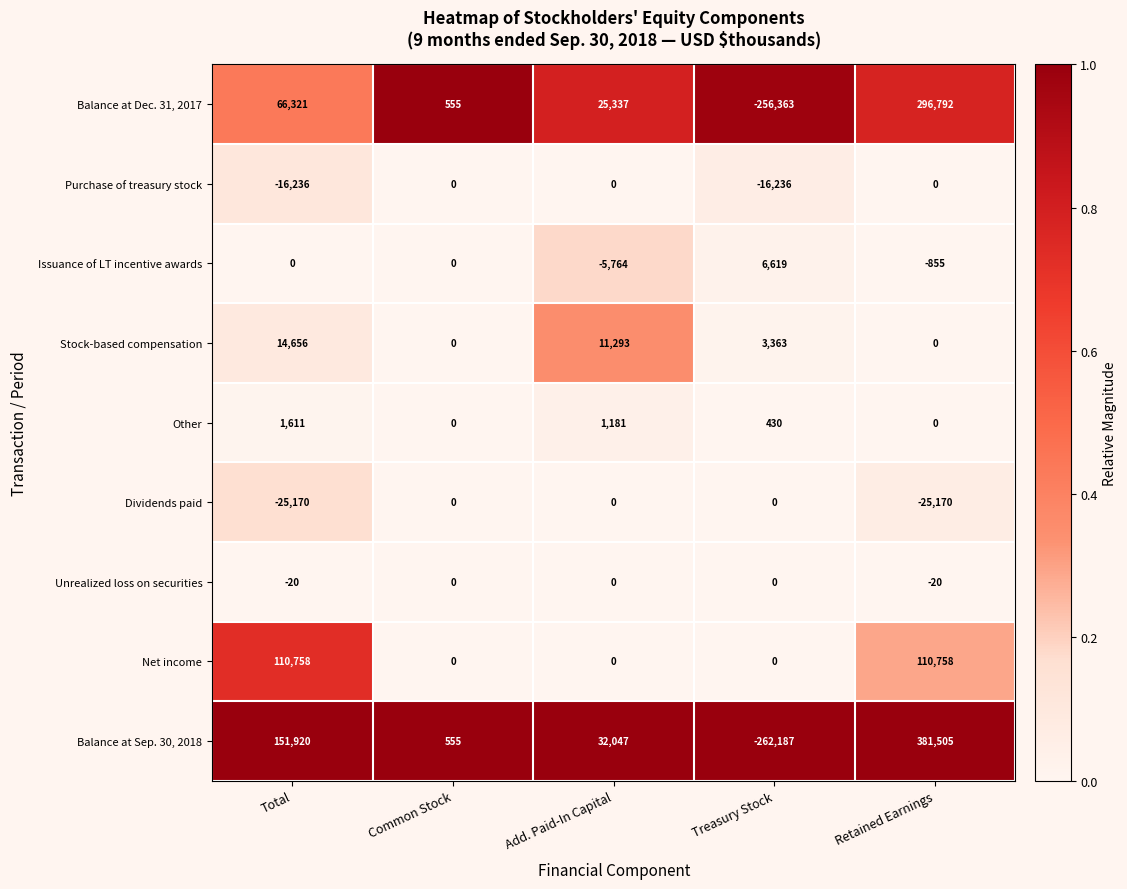

Which series has the largest total across all categories?

Balance at Sep. 30, 2018